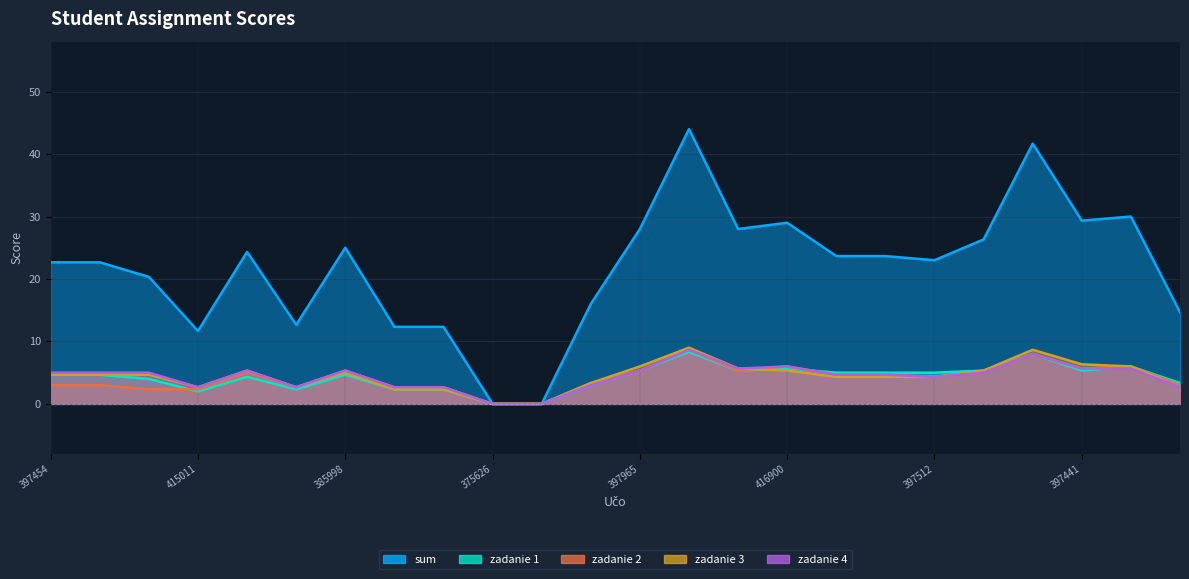

Which has a higher value, 397441 or 397587?

397441